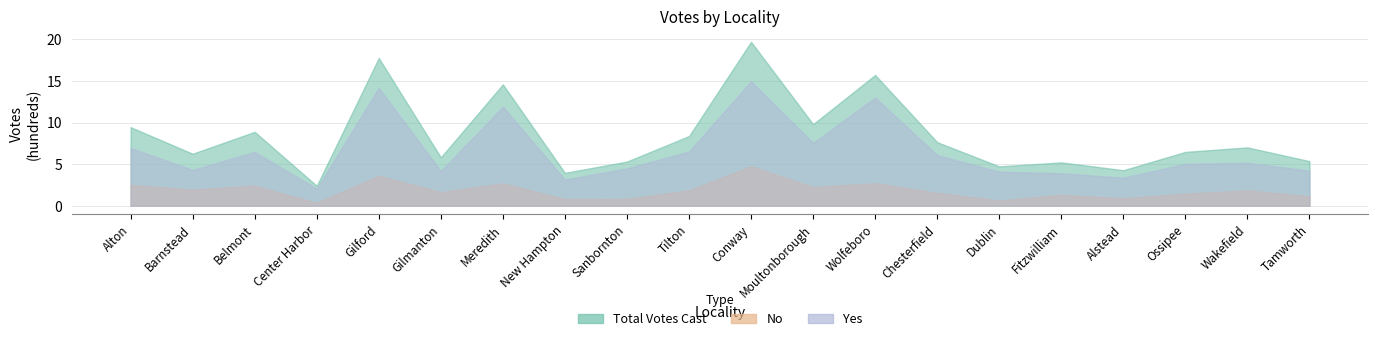

At how many categories does at least one series exceed 1242?

4